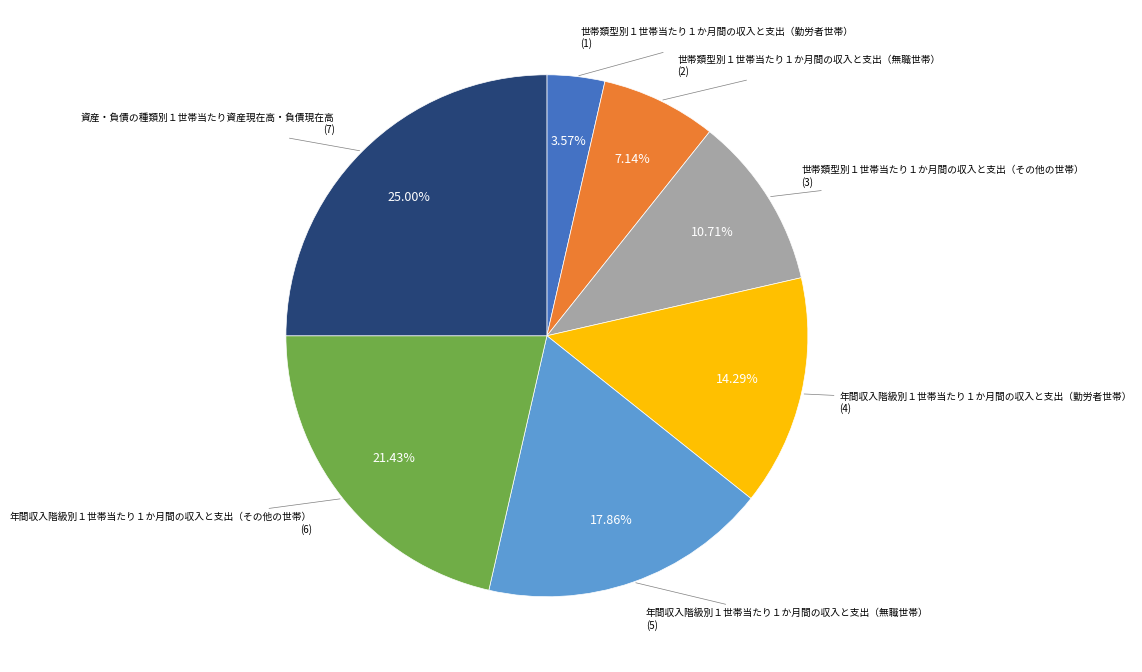

Do 世帯類型別１世帯当たり１か月間の収入と支出（無職世帯） and 世帯類型別１世帯当たり１か月間の収入と支出（その他の世帯） together represent more than half of the pie?

No